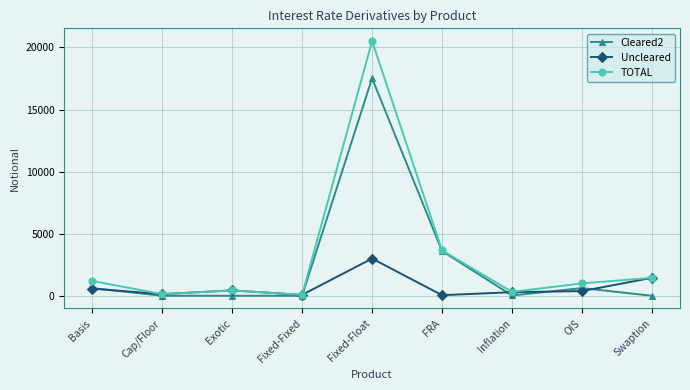

What is the label of the 9th point from the left?

Swaption